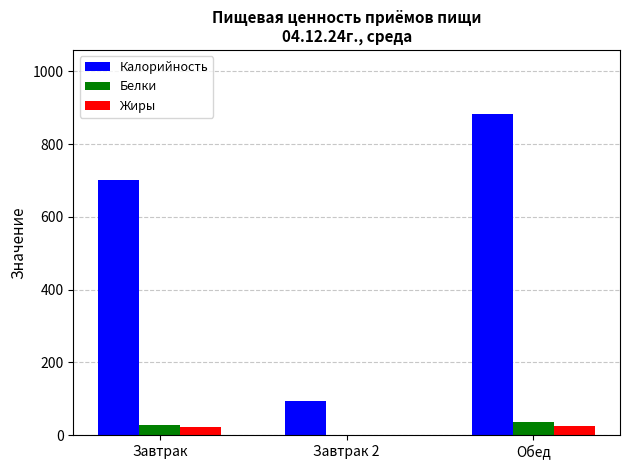

How many series are shown in this chart?

3